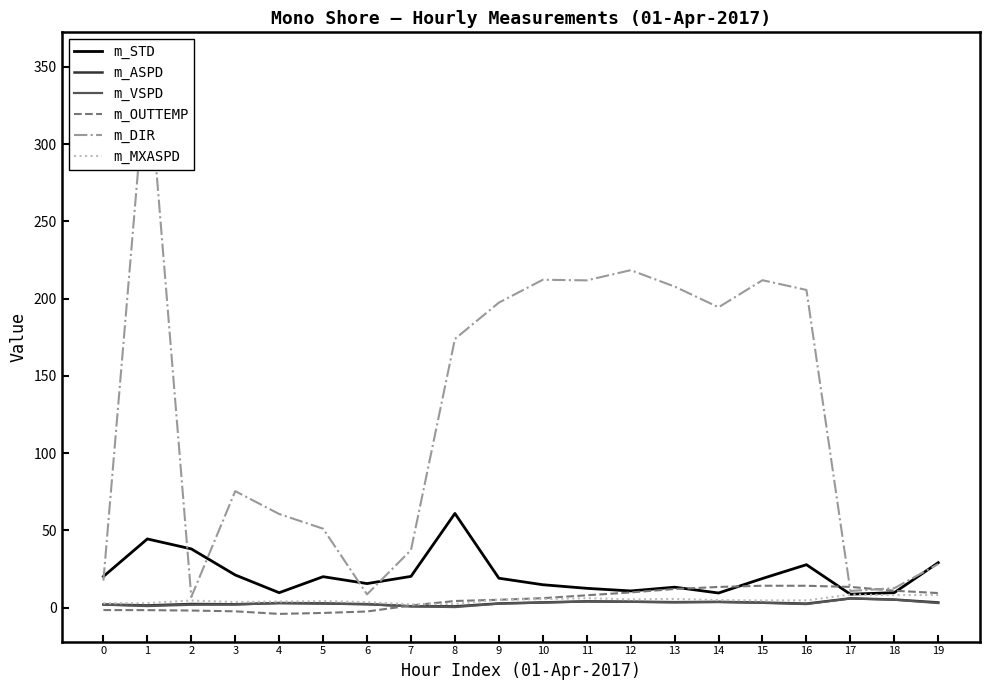

Which has a higher value, 12 or 11?

11